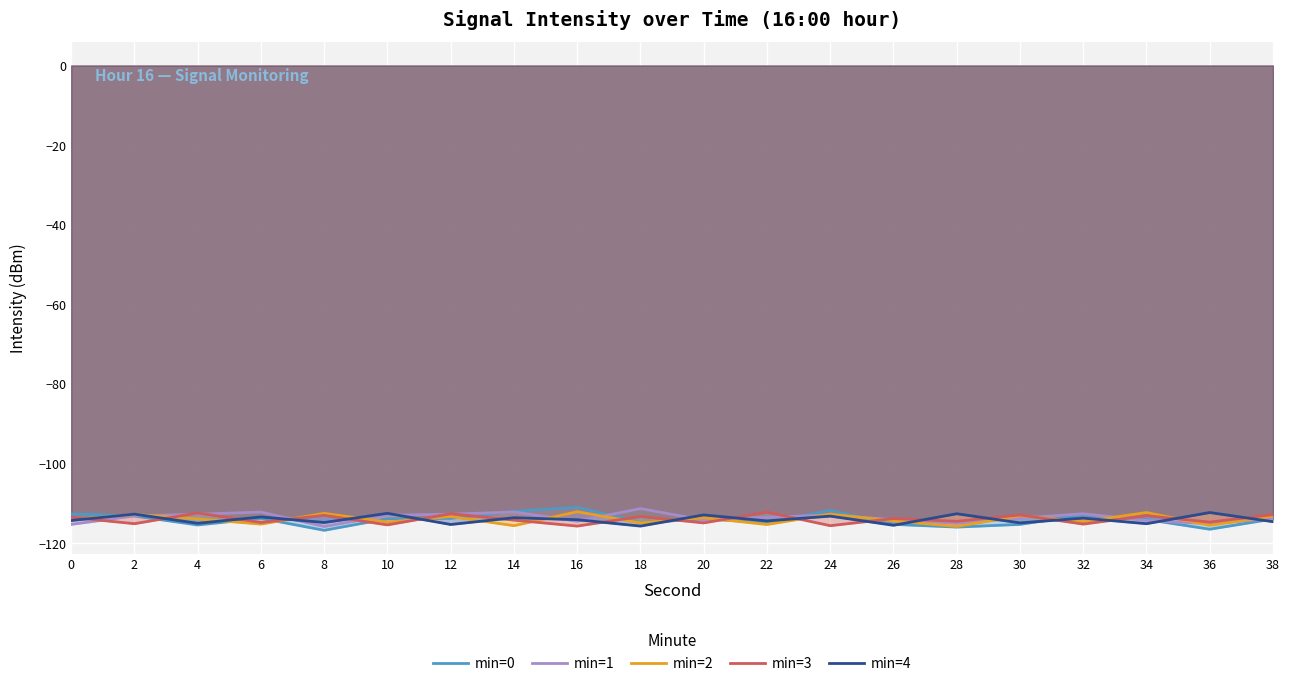

Is it true that min=2 equals -113.3 at 12?

True